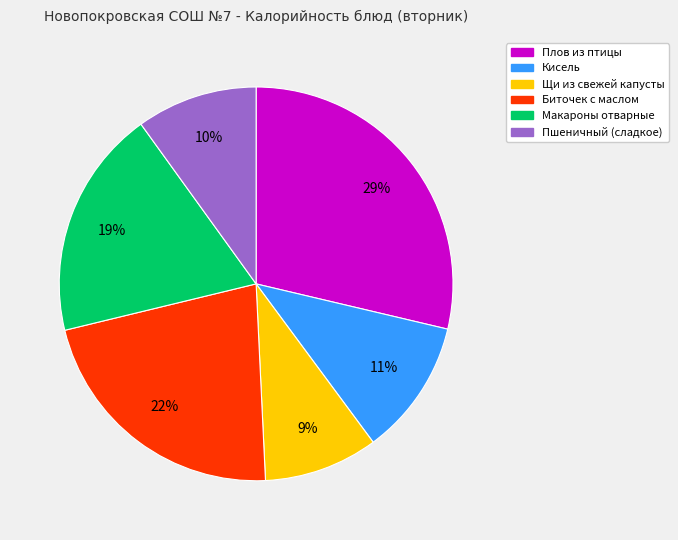

True or false: Пшеничный (сладкое) accounts for 20% of the total.

False